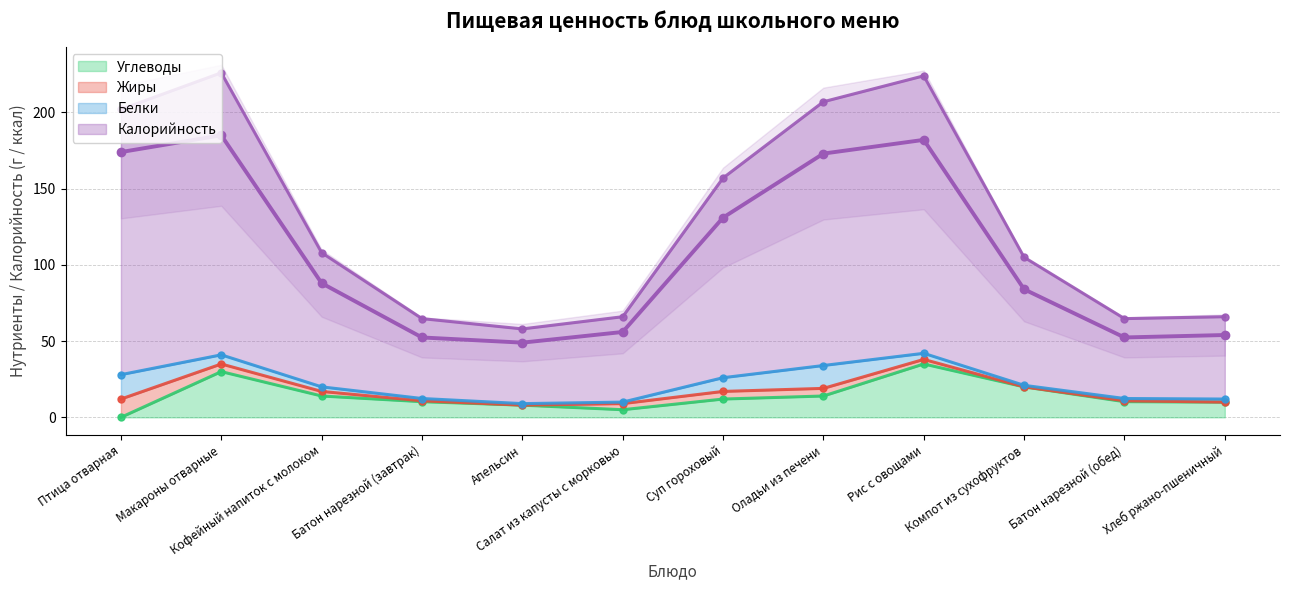

What is the label of the 8th point from the right?

Апельсин